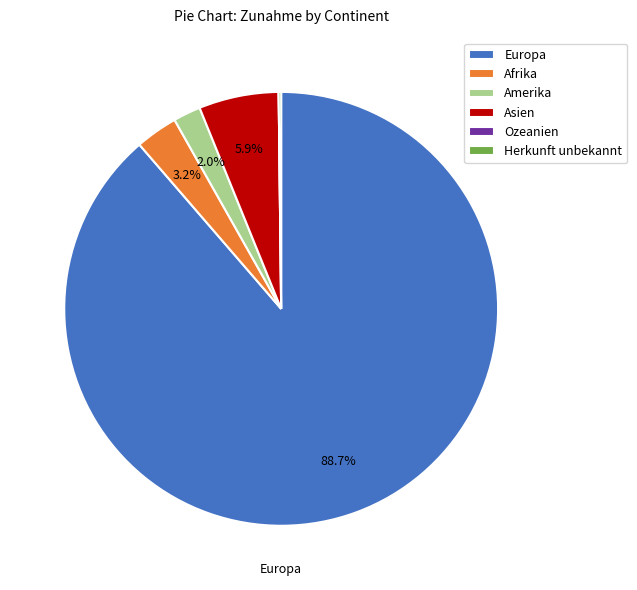

Does Europa account for over 50% of the chart?

Yes